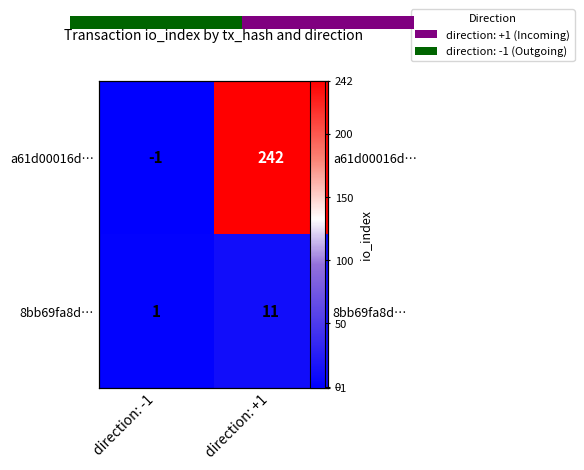

At which category is the sum across all series the highest?

direction: +1